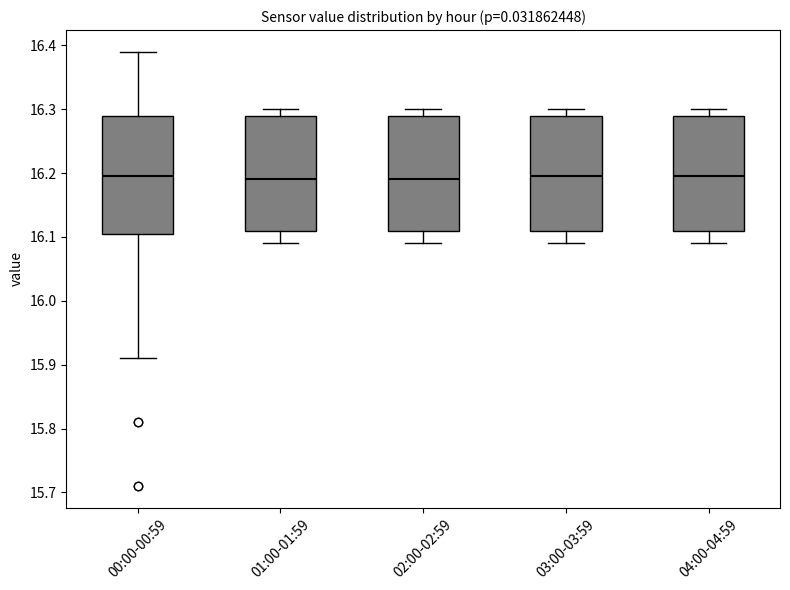

Reading left to right, read every box against the y-axis: the position of its median line, the range the box covers, and the ends of its whiskers. The values are not printed on the chart, so give them approximately, as read against the axis.

00:00-00:59: median 16.20, box 16.11 to 16.29, whiskers 15.91 to 16.39
01:00-01:59: median 16.19, box 16.11 to 16.29, whiskers 16.09 to 16.30
02:00-02:59: median 16.19, box 16.11 to 16.29, whiskers 16.09 to 16.30
03:00-03:59: median 16.20, box 16.11 to 16.29, whiskers 16.09 to 16.30
04:00-04:59: median 16.20, box 16.11 to 16.29, whiskers 16.09 to 16.30